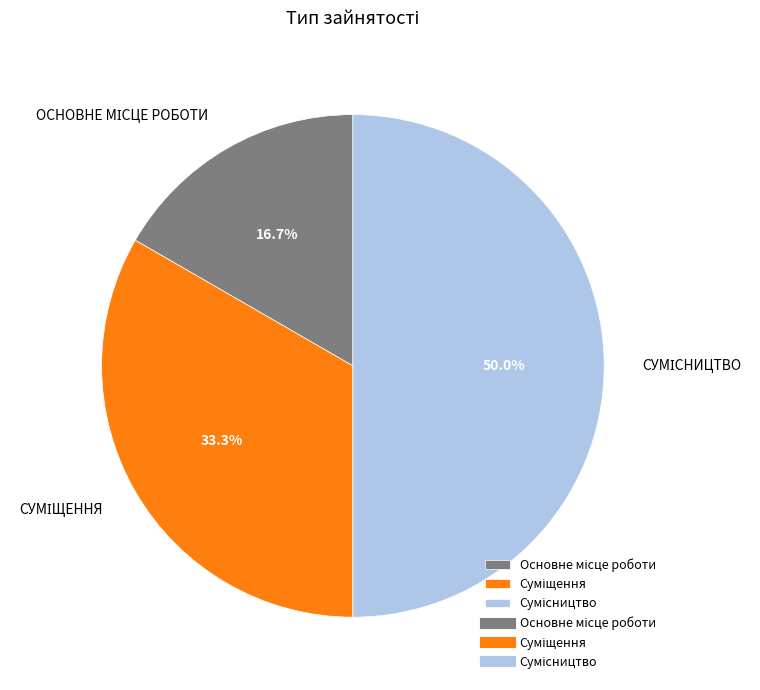

To the nearest percent, what is the difference between the largest and smallest slice percentages?

33%